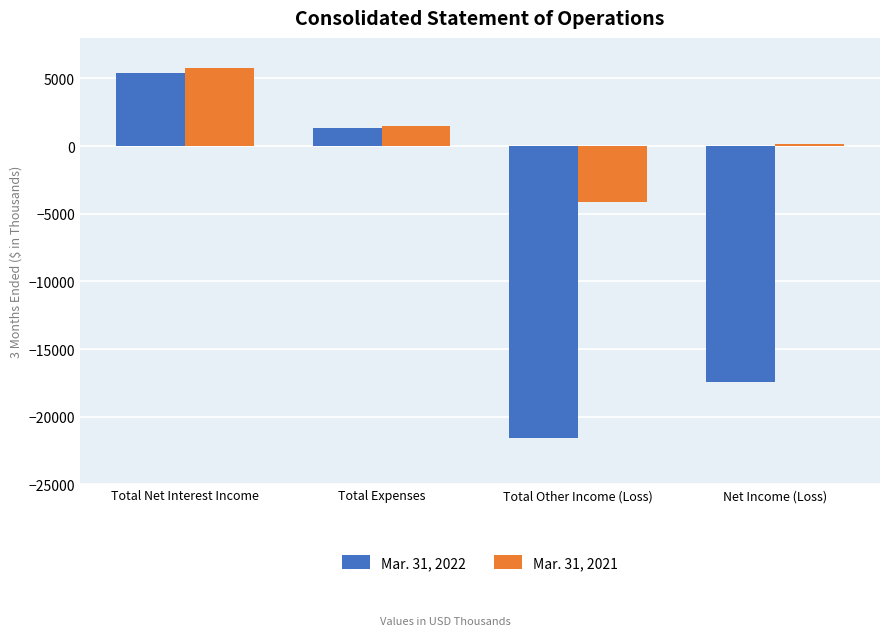

What is the label of the 3rd bar from the right?

Total Expenses